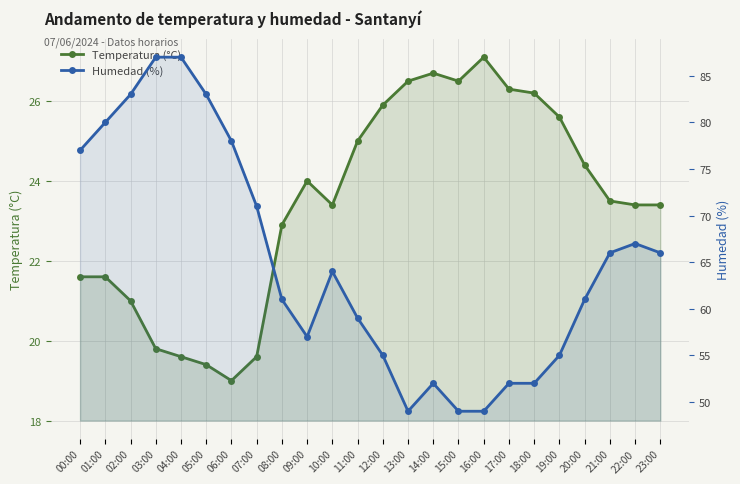

Rank the series by their average value, from lowest to highest.

Temperatura (°C), Humedad (%)